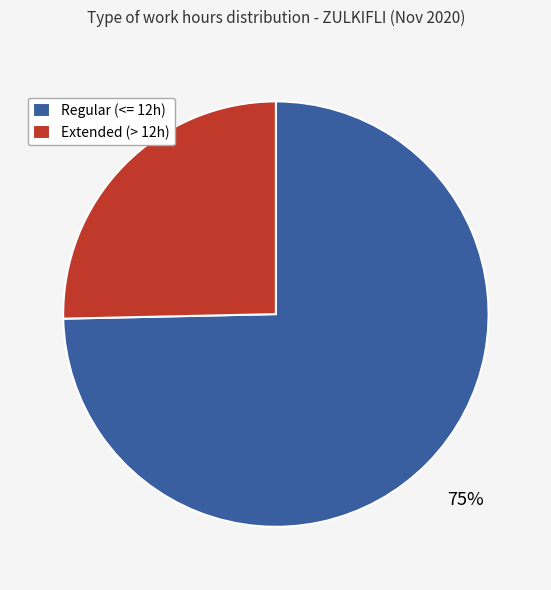

Is it true that Extended (> 12h) is 12% of the pie?

False